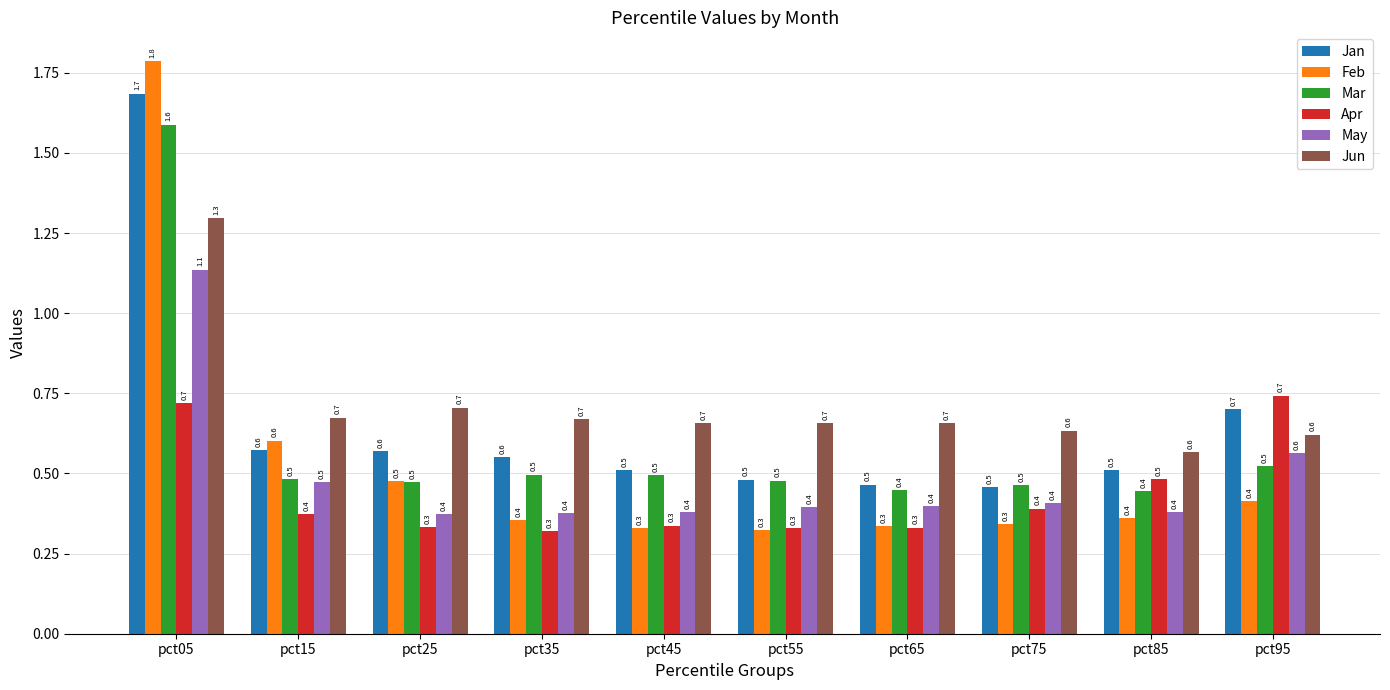

What is the difference between the second highest and minimum values in the Apr series?

0.4